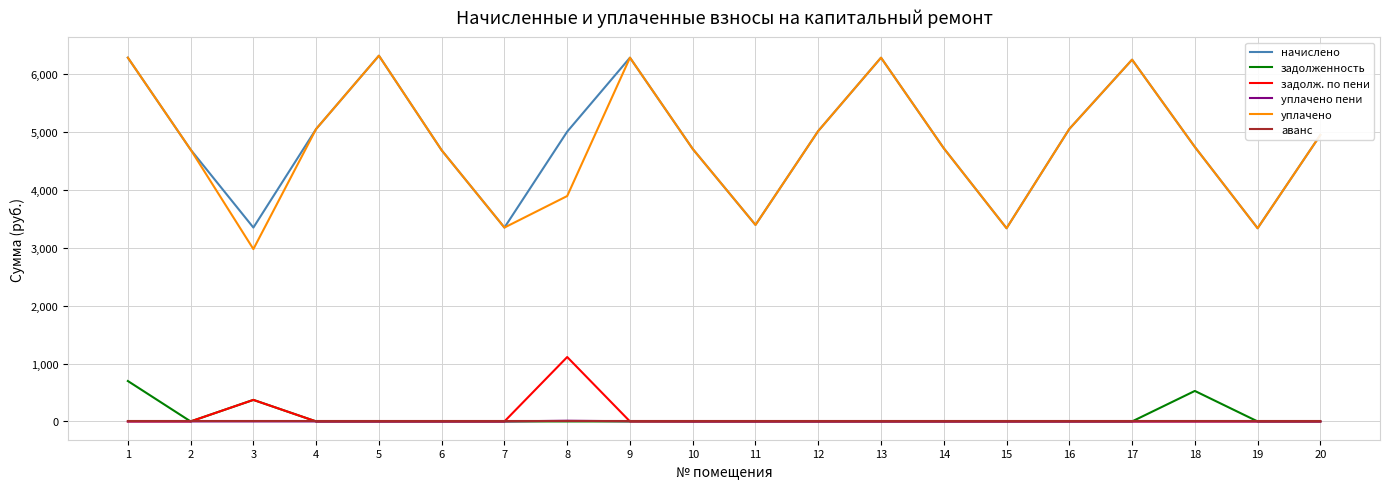

True or false: уплачено пени and уплачено intersect in this chart.

False